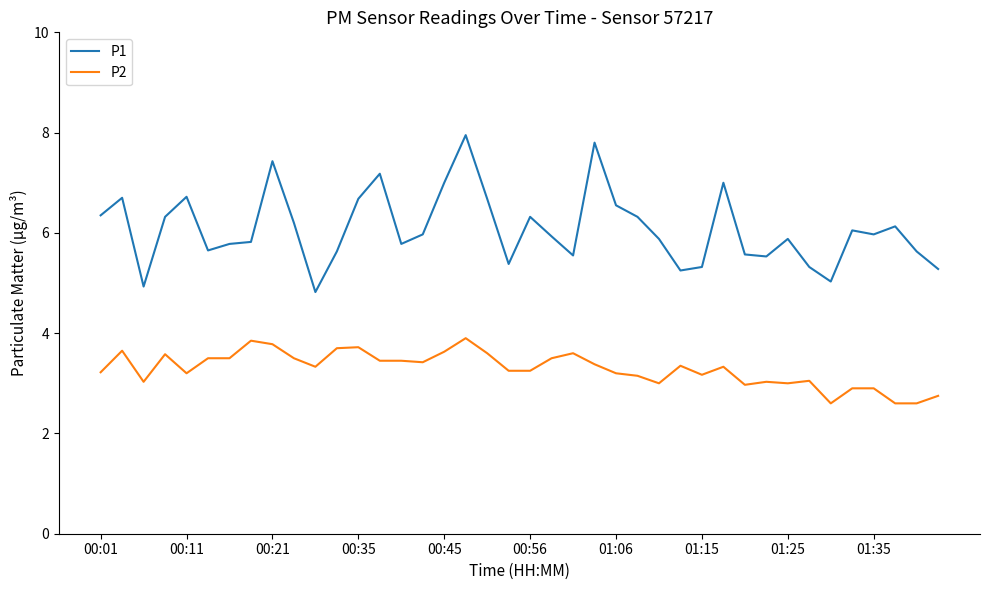

What is the average value of the P1 series?

6.1